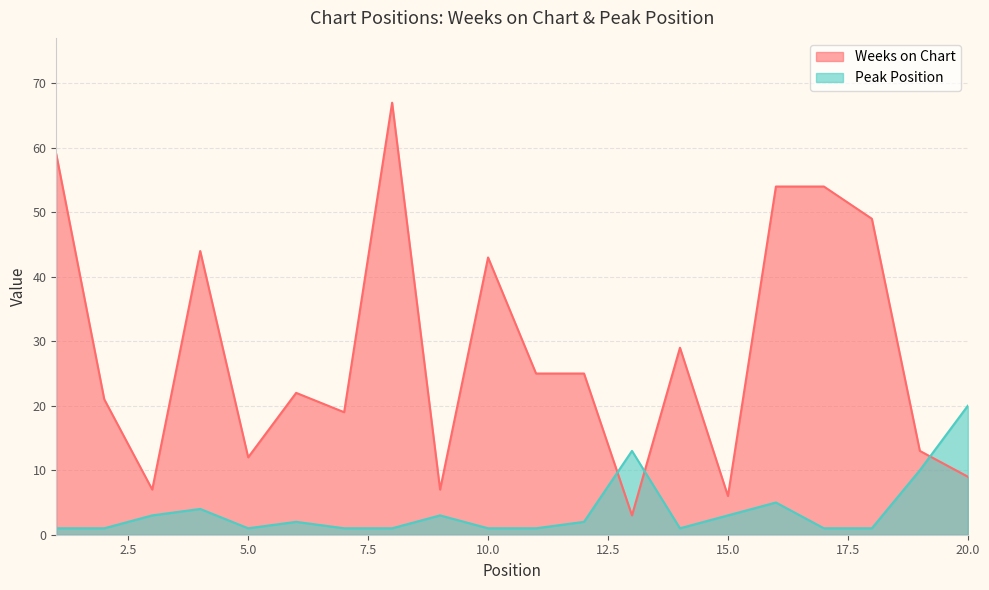

Which series has the largest total across all categories?

Weeks on Chart